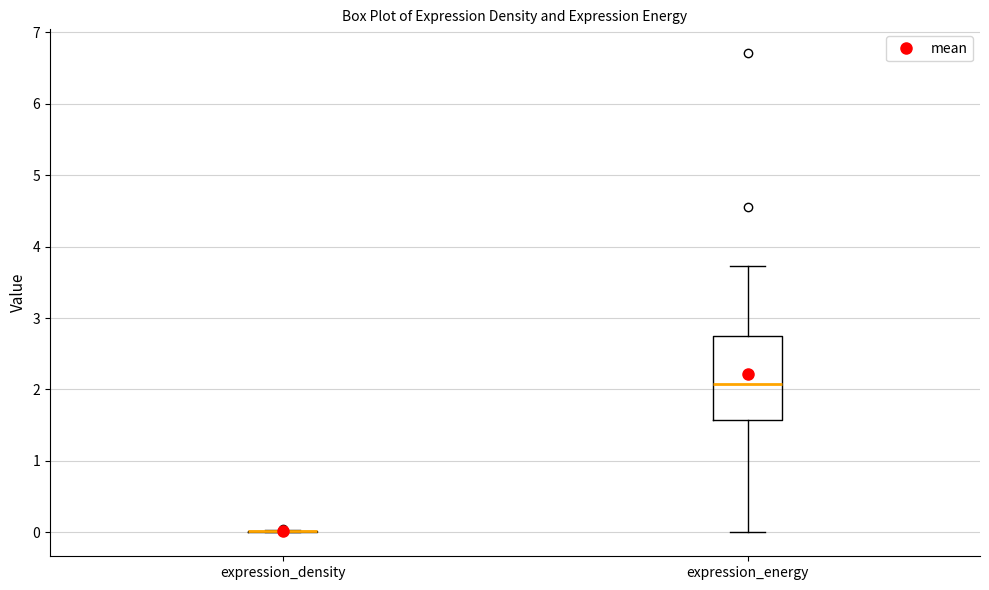

Reading left to right, transcribe this box plot: for each box, give where its median line is, the range the box spans, and where its two whiskers end, as read against the y-axis. The values are not printed on the chart, so give them approximately, as read against the axis.

expression_density: box collapsed to a line at 0.0, whiskers 0.0 to 0.0
expression_energy: median 2.1, box 1.6 to 2.7, whiskers 0.0 to 3.7